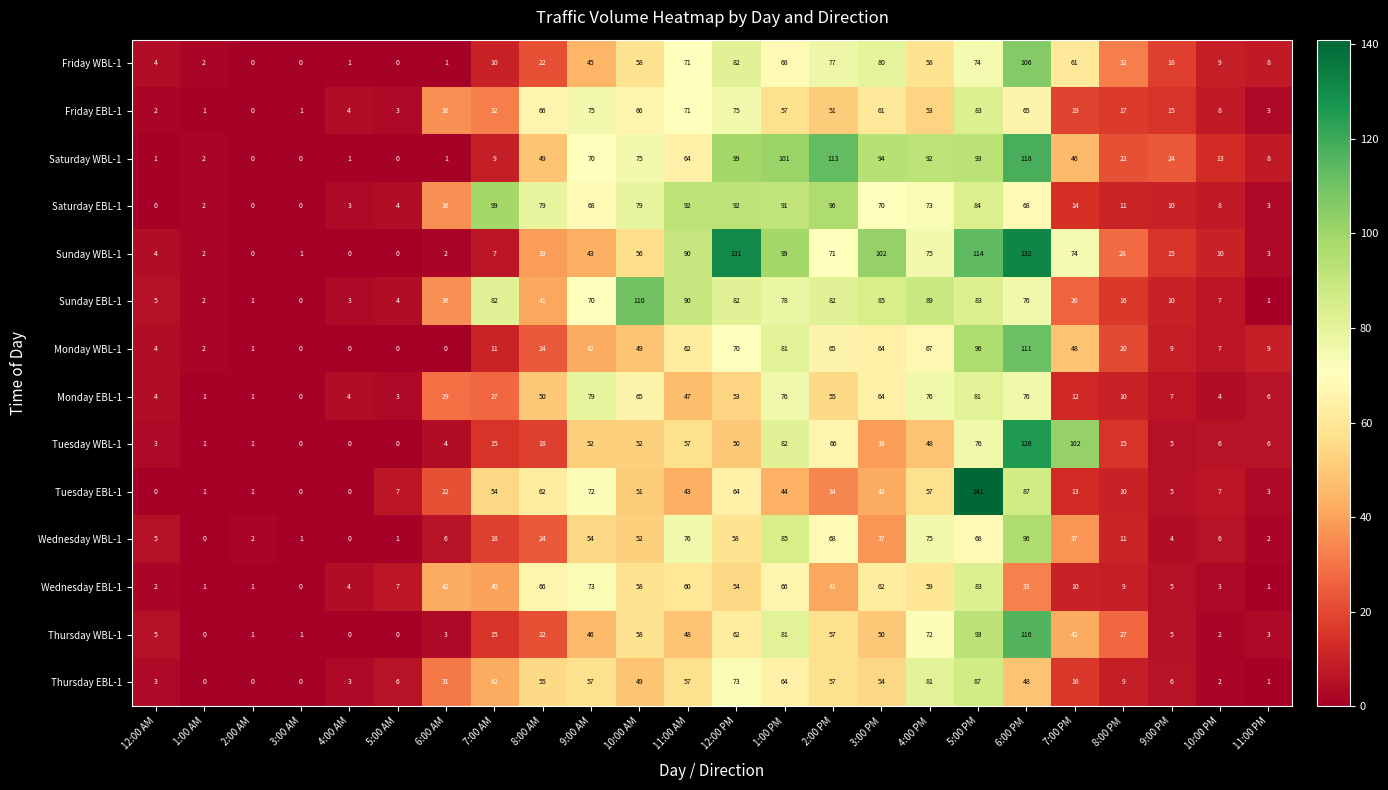

What is the sum of all Wednesday EBL-1 values?

780